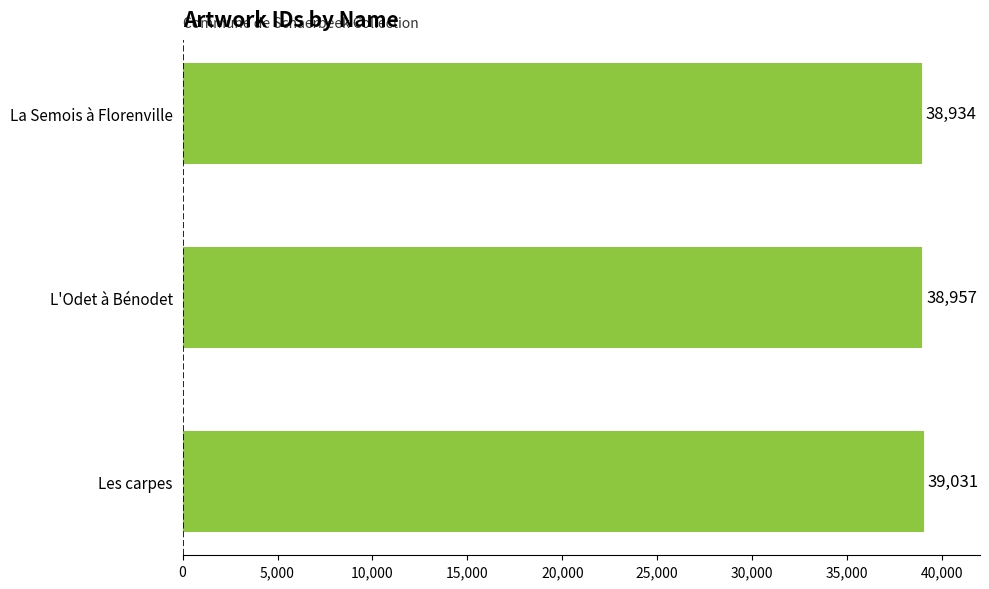

True or false: the data shows 15745 at La Semois à Florenville.

False